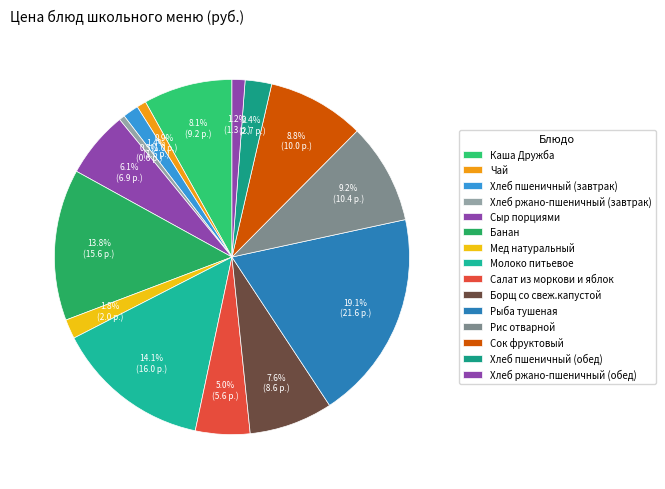

True or false: Хлеб ржано-пшеничный (завтрак) accounts for 11% of the total.

False